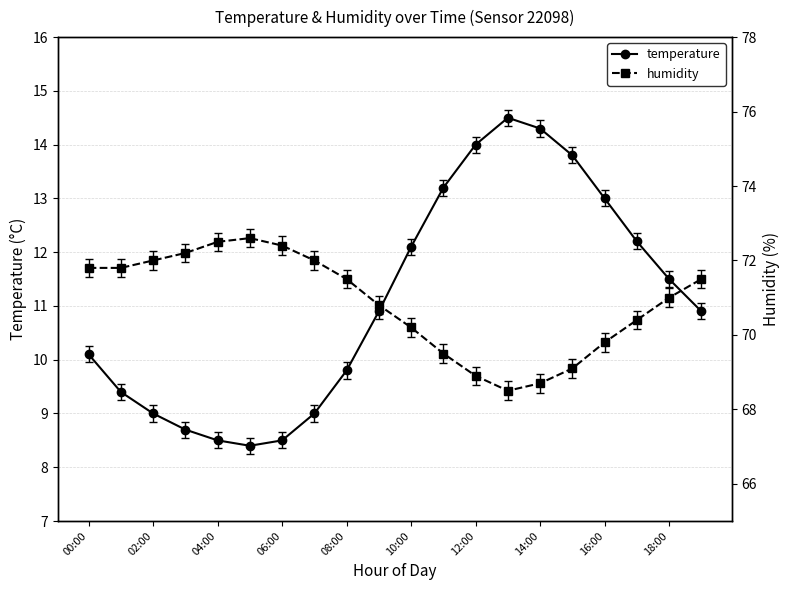

How many data points in temperature are less than 10?

8